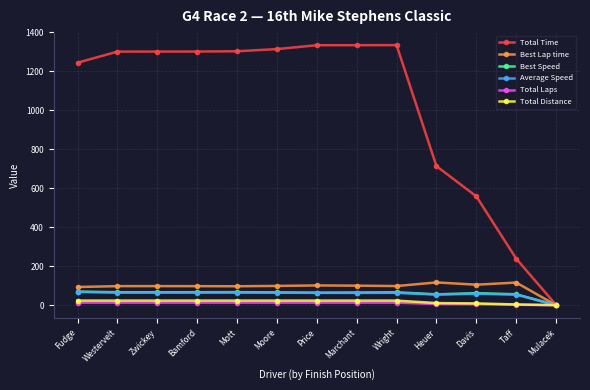

The value of Best Speed at Marchant is 64.7. True or false?

True